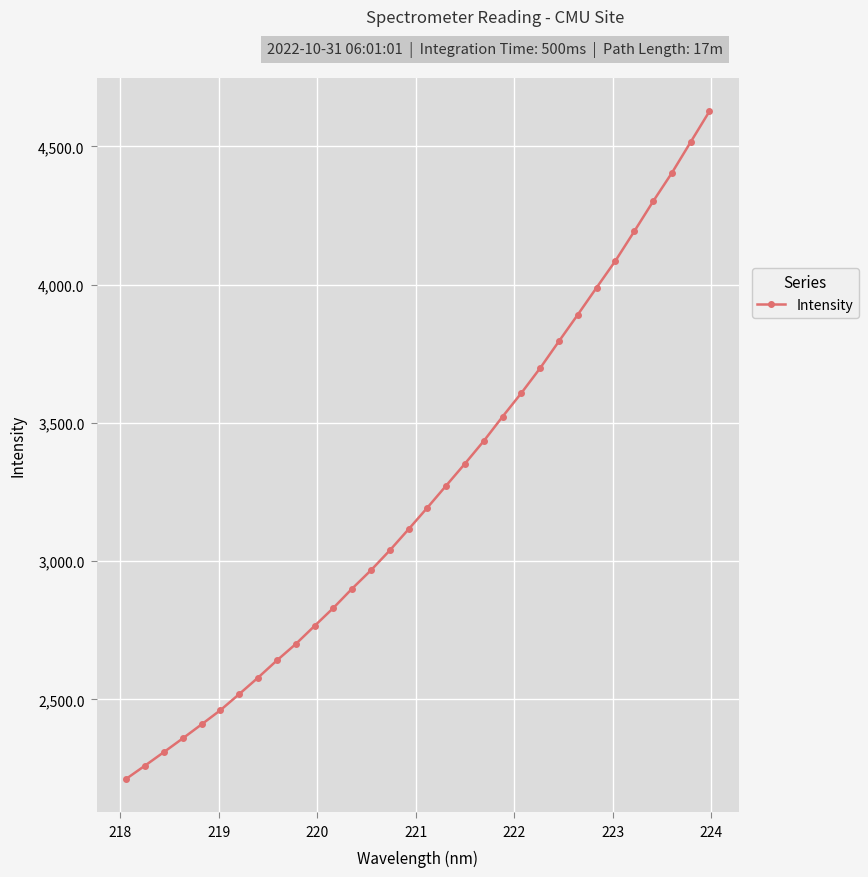

What is the average value?

3248.8